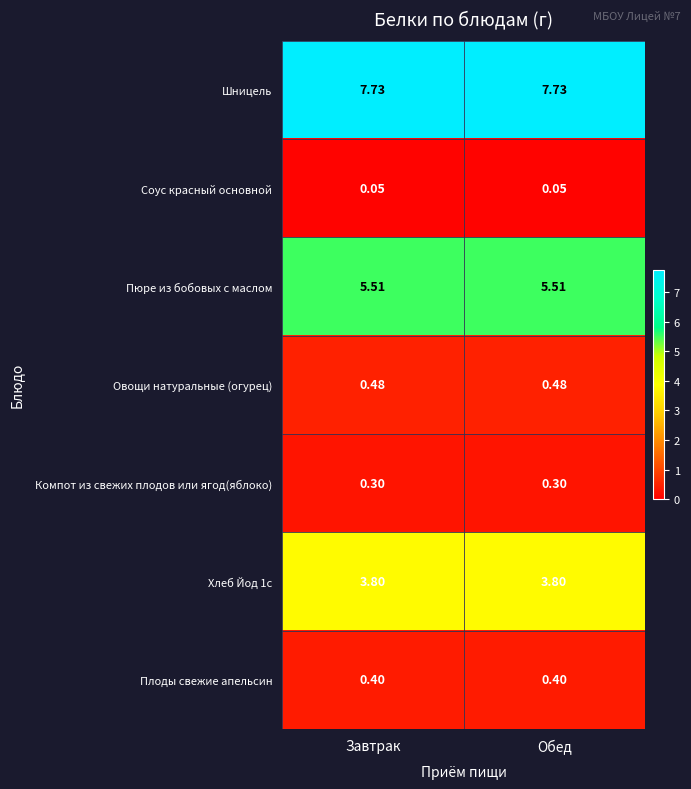

Is the value of Компот из свежих плодов или ягод(яблоко) at Завтрак greater than the value of Пюре из бобовых с маслом at Завтрак?

No